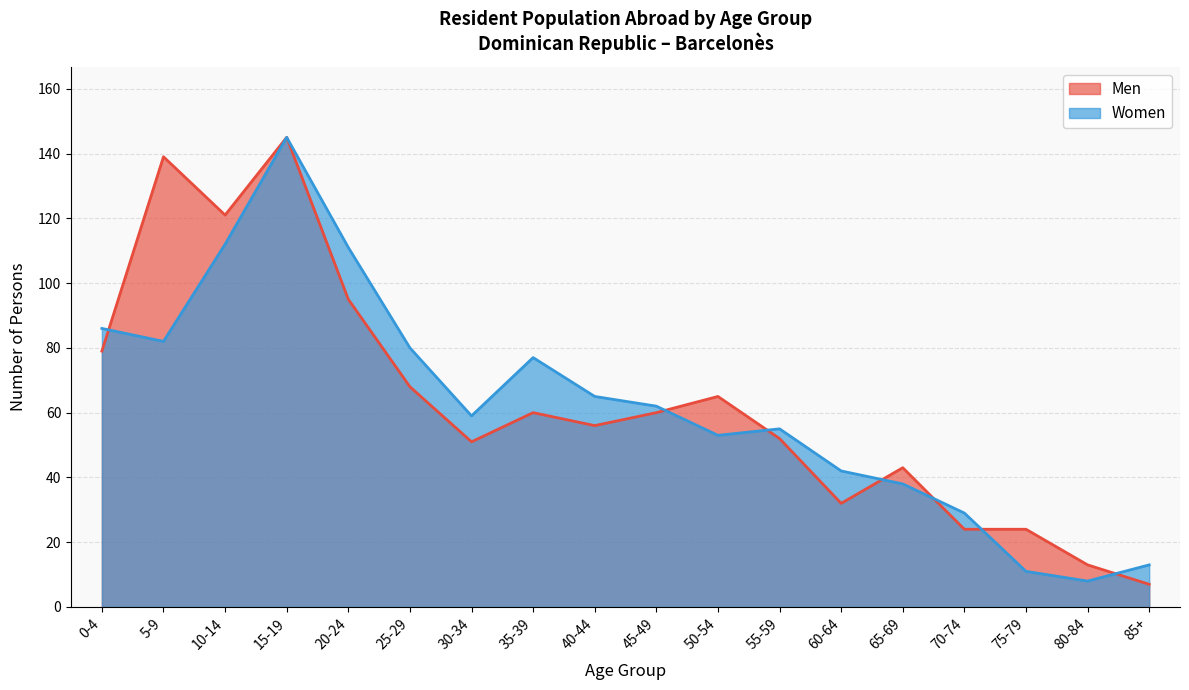

At 70-74, list the series in order from largest to smallest.

Women, Men